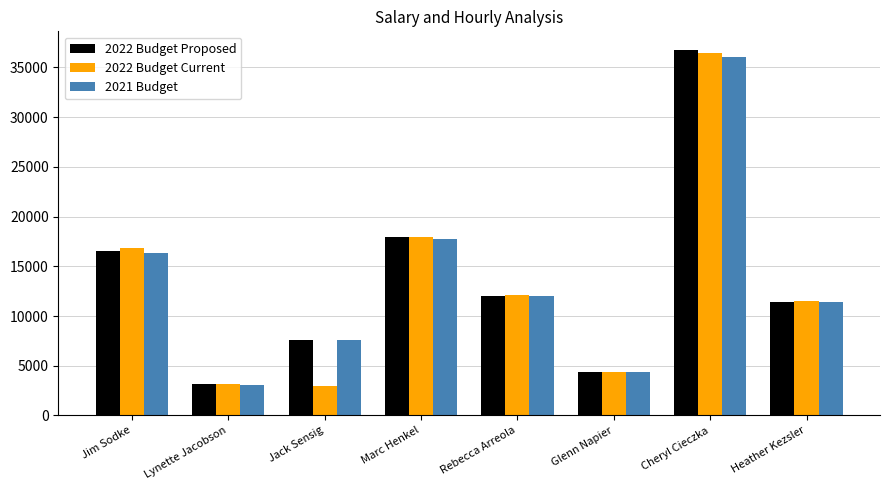

How many groups of bars are there?

8